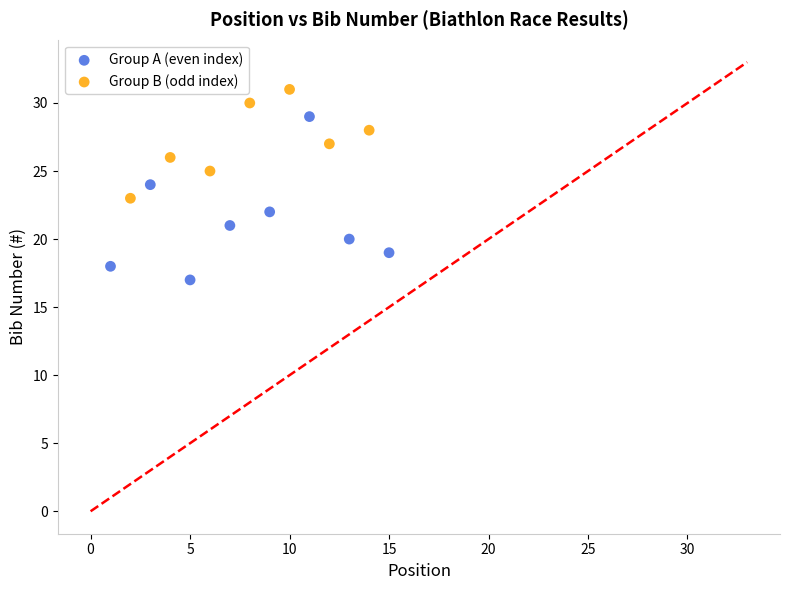

What are all the series names shown in the legend?

Group A (even index), Group B (odd index)